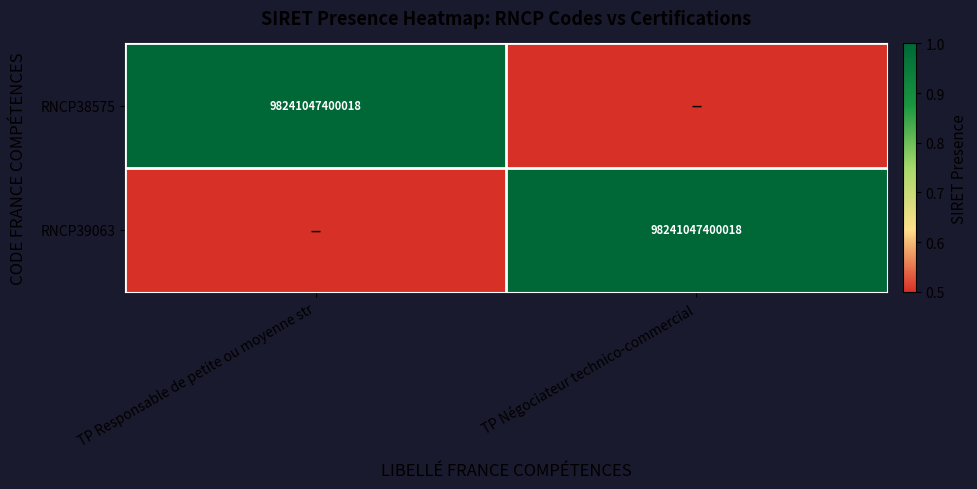

At how many categories does at least one series exceed 0?

2